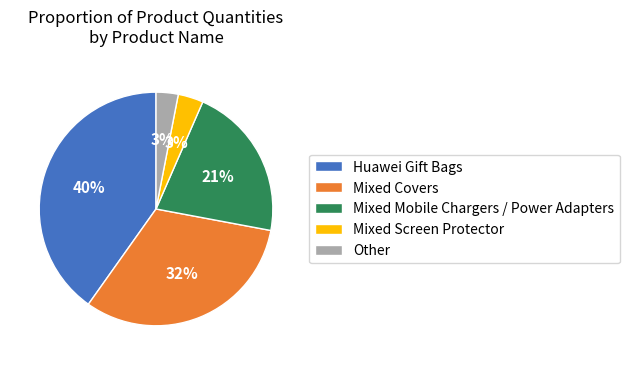

How many slices are in this pie chart?

5